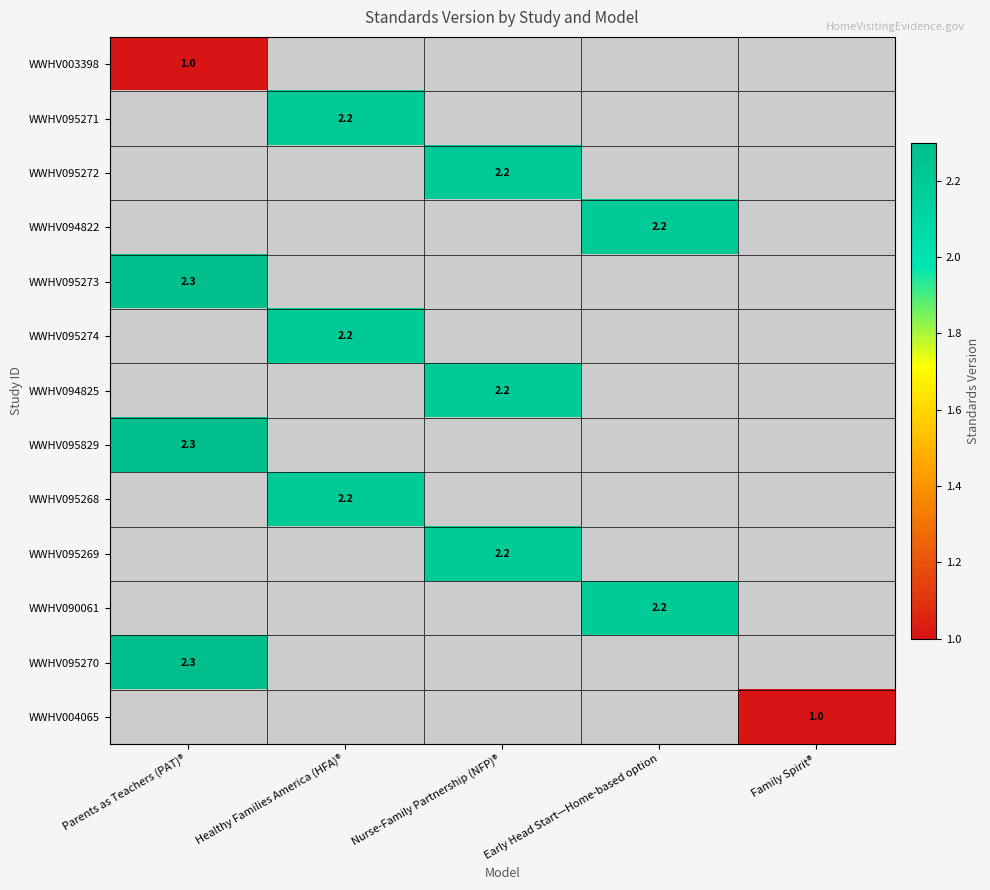

At how many categories does at least one series exceed 1?

4